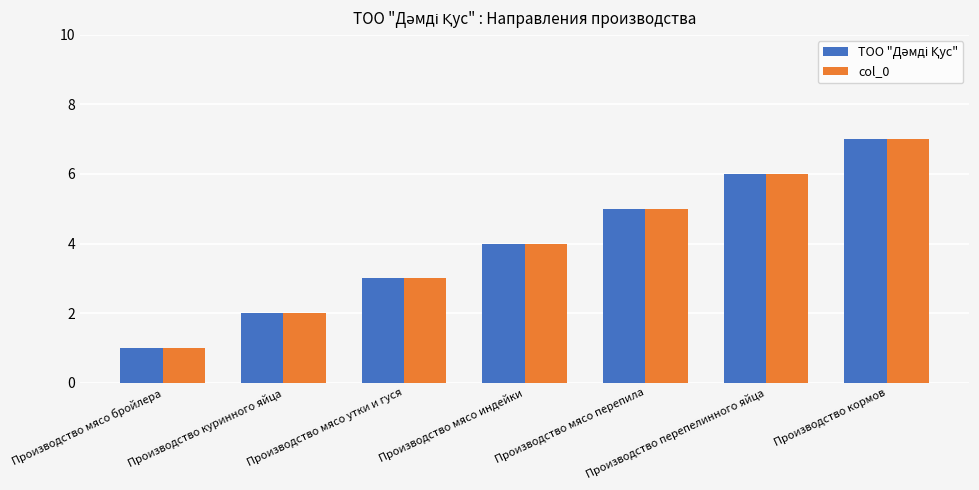

Does the chart contain any negative values?

No